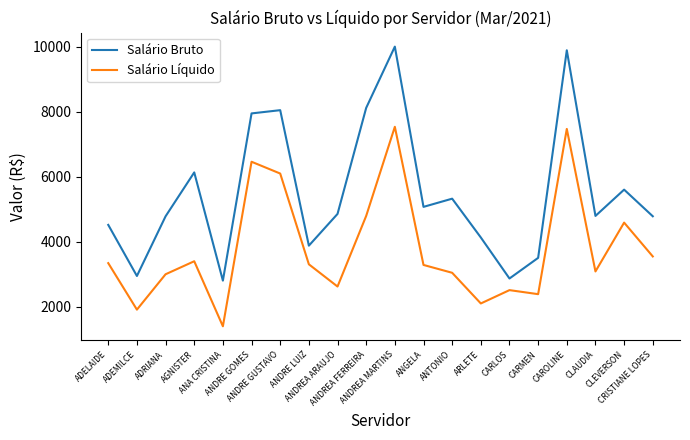

How many values in the Salário Líquido series exceed 3299?

10